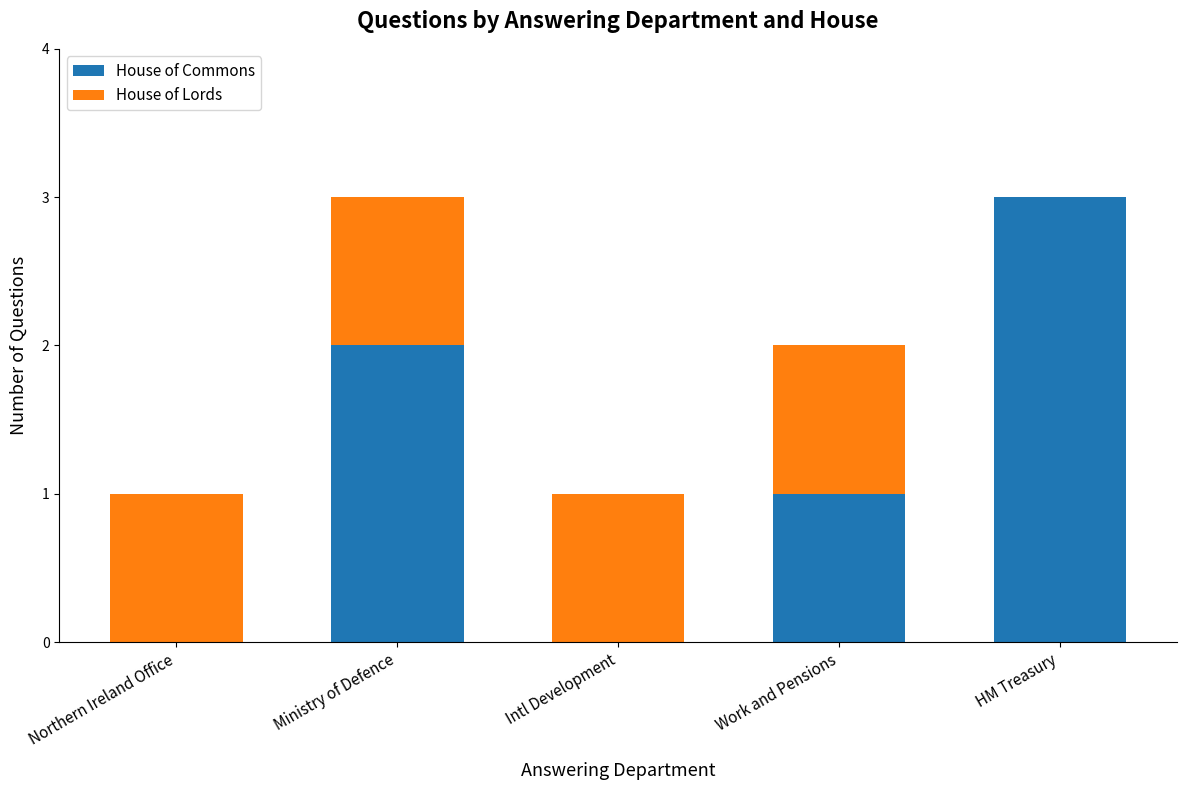

Are the bars horizontal?

No